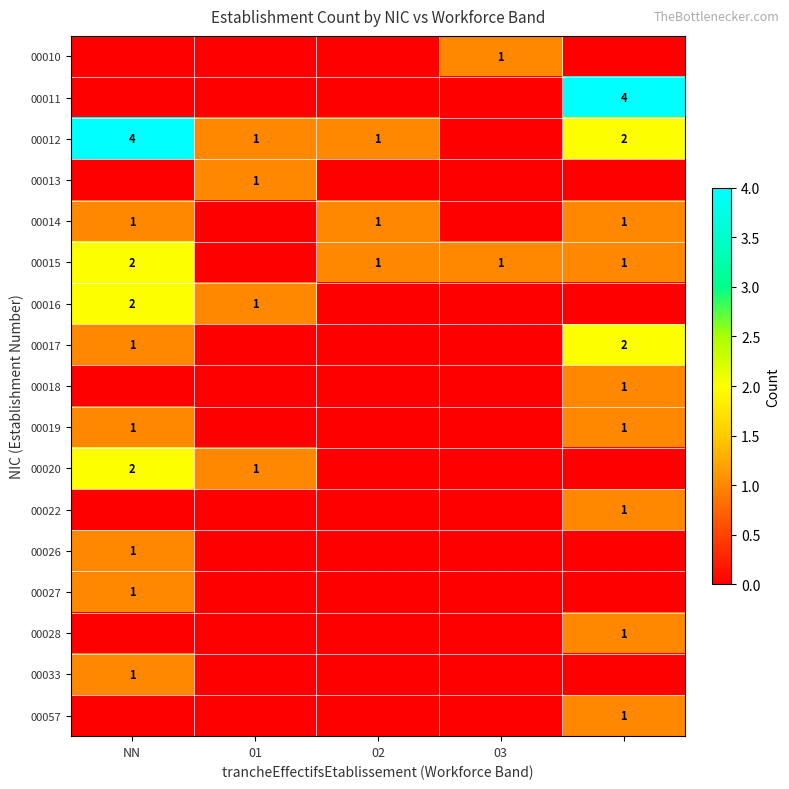

How many distinct data groups are displayed?

17